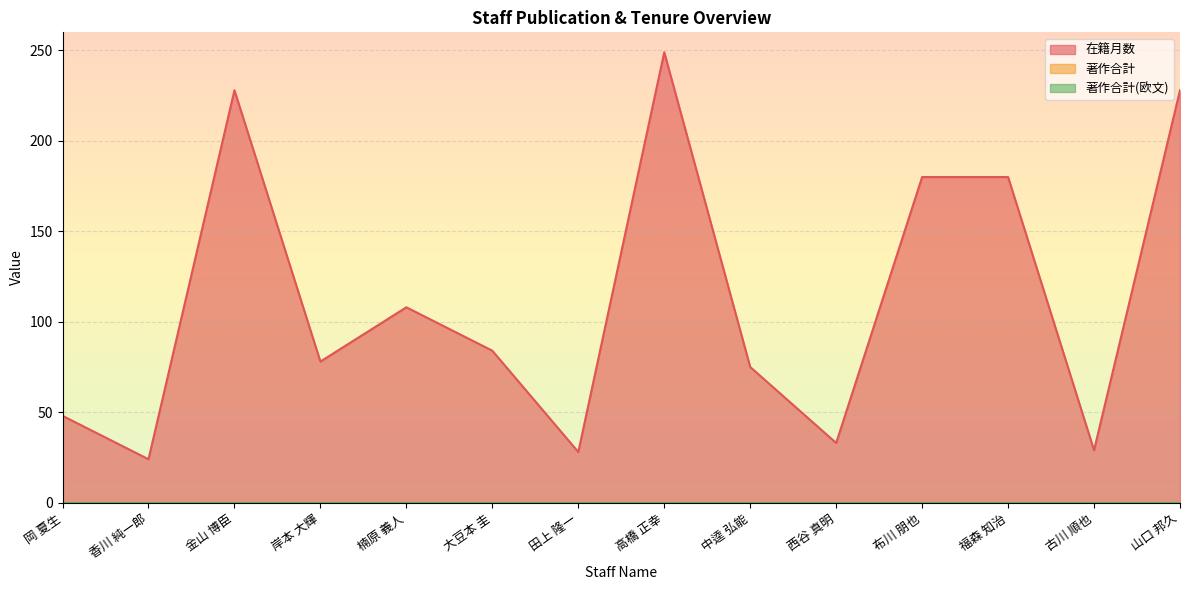

What position from the left is 楠原 義人?

5